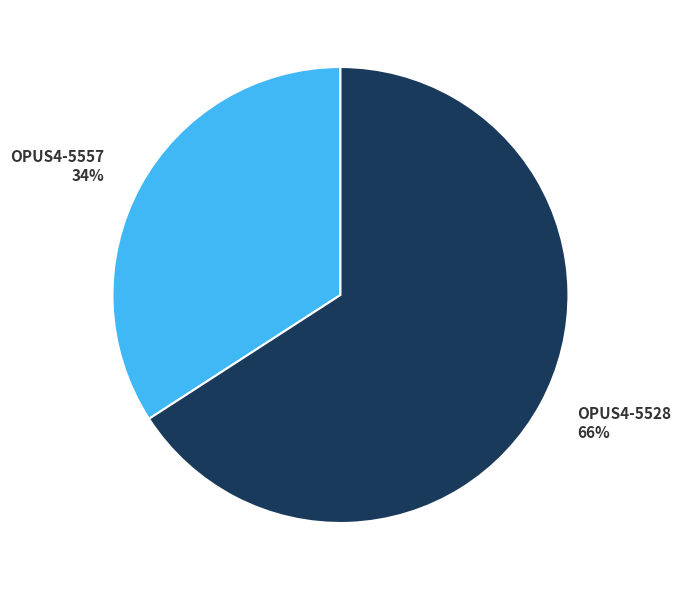

How many slices are in this pie chart?

2